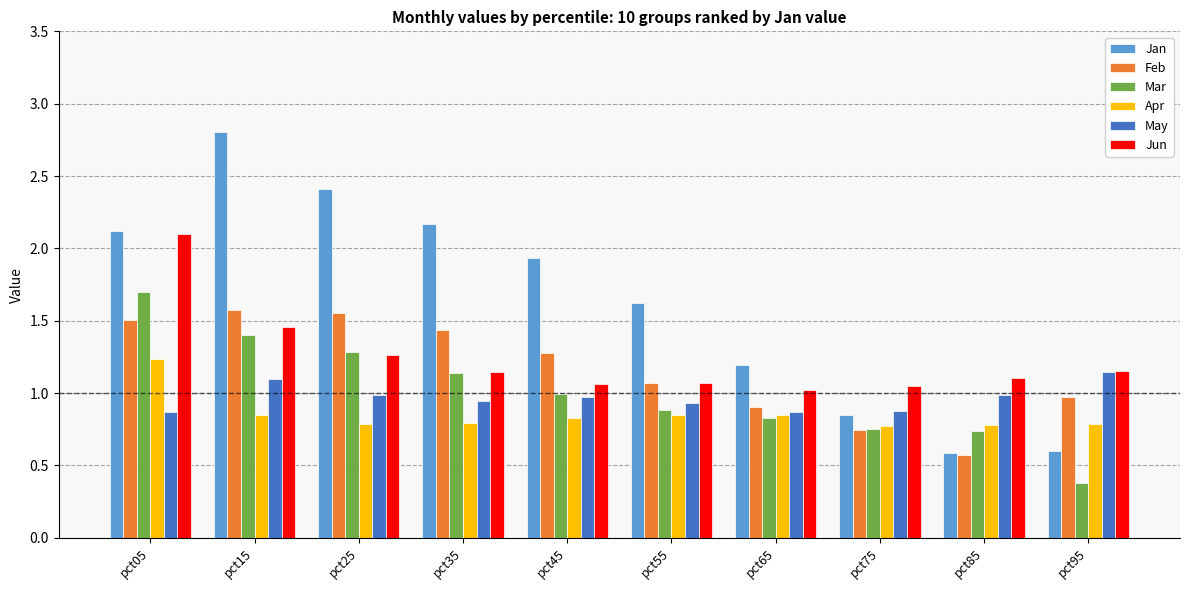

At which category is the sum across all series the highest?

pct05